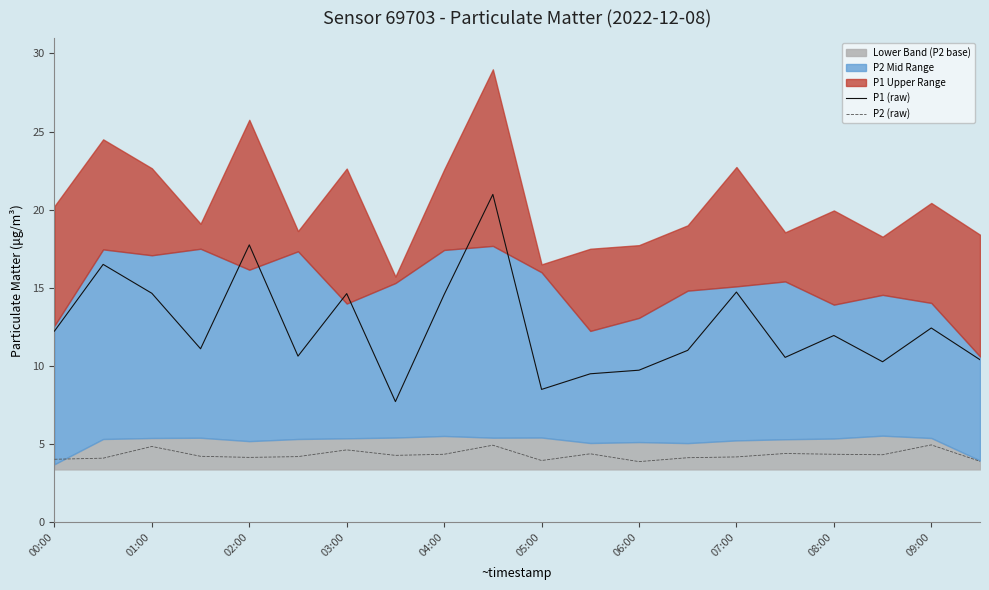

What is the minimum value for P1 (raw)?

7.7